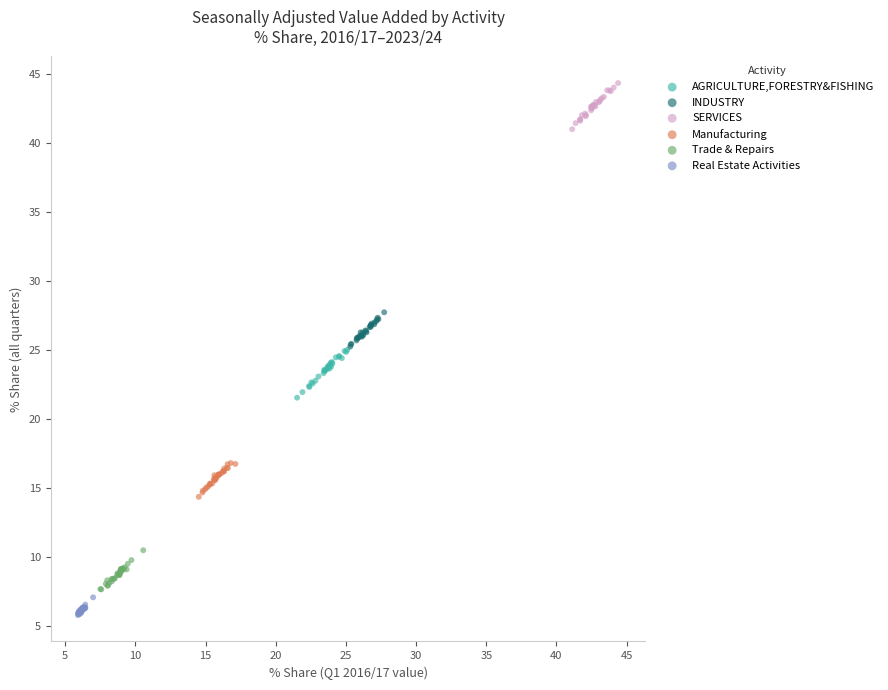

Which series reaches the maximum Y coordinate?

SERVICES